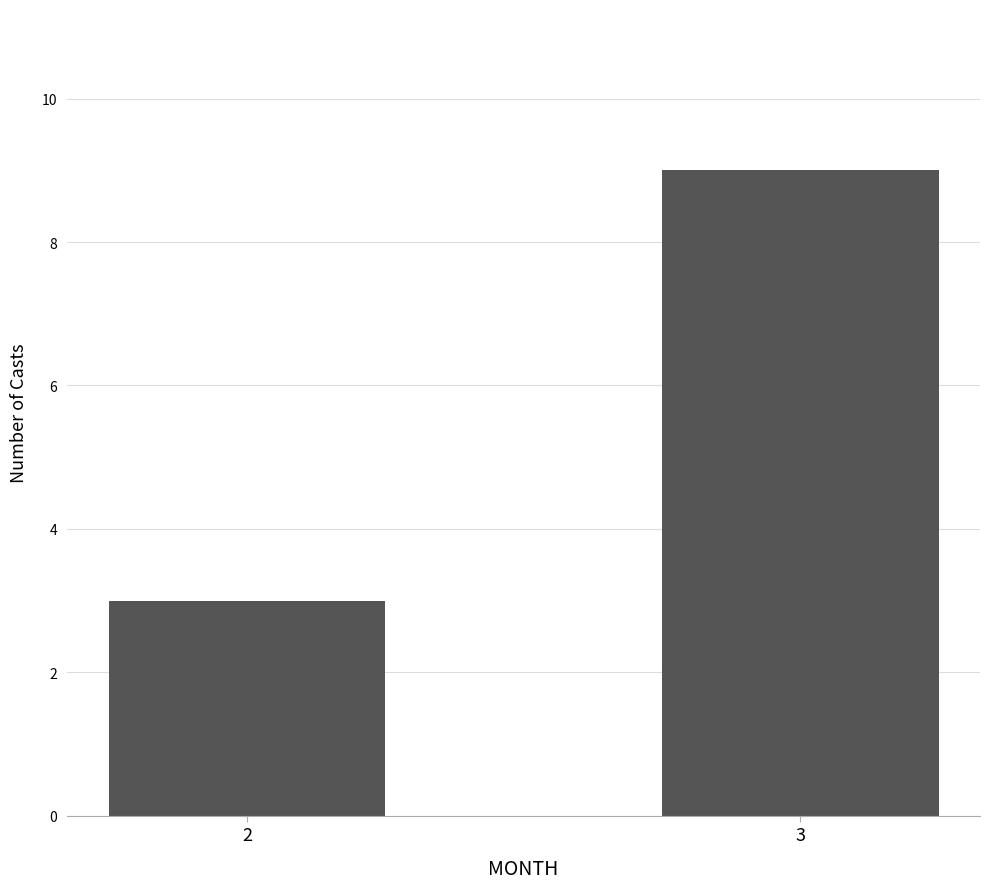

Which category has the highest value across all series?

3